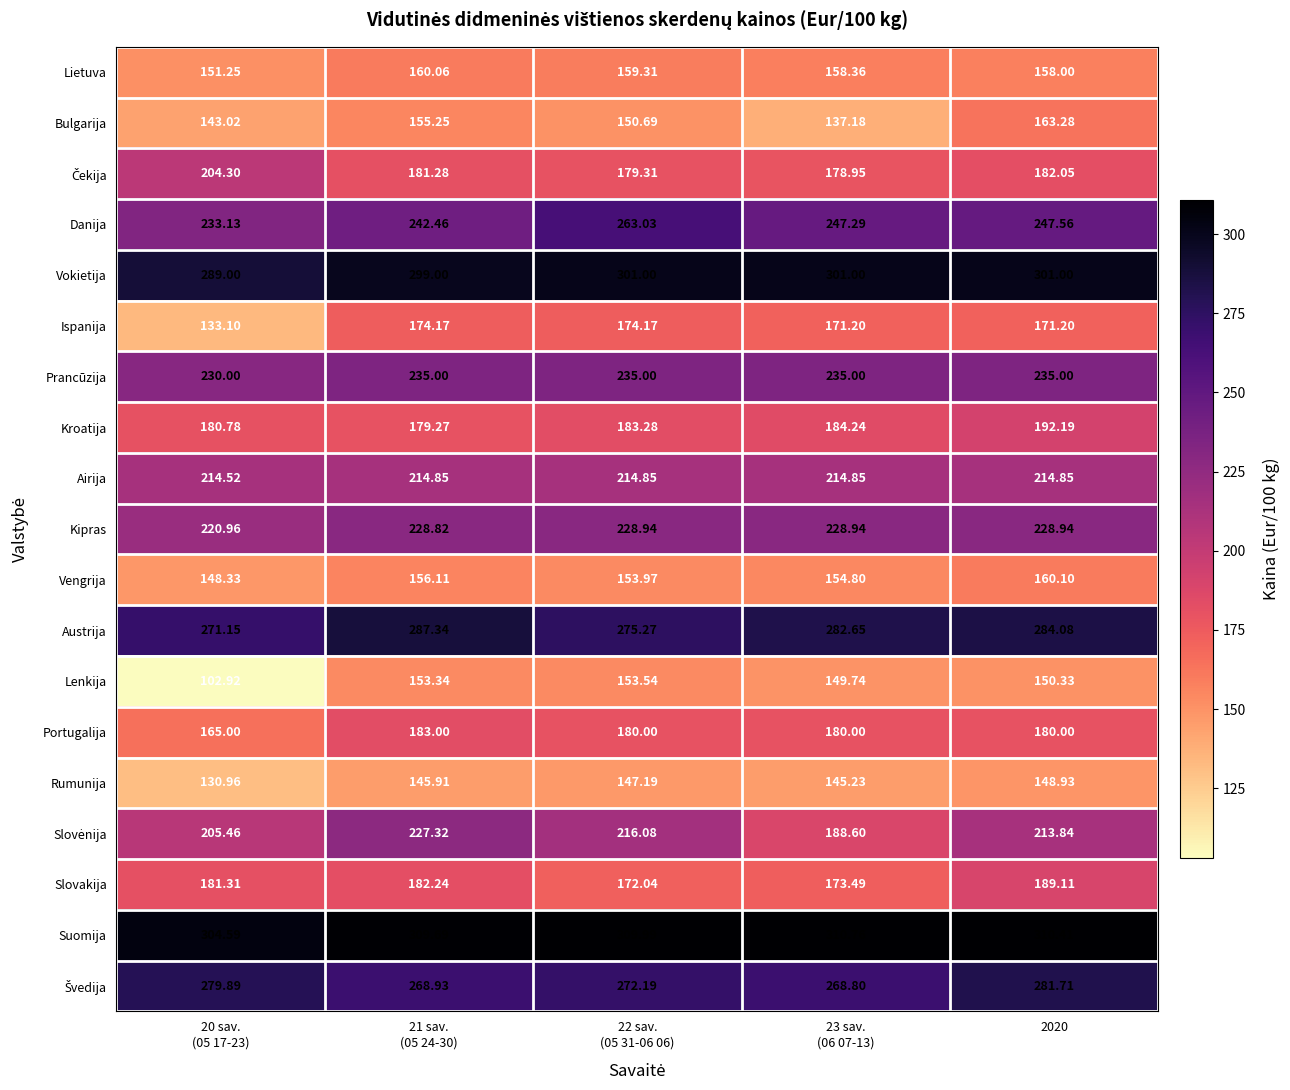

What is the difference between the highest and lowest values at 22 sav.
(05 31-06 06)?

162.8